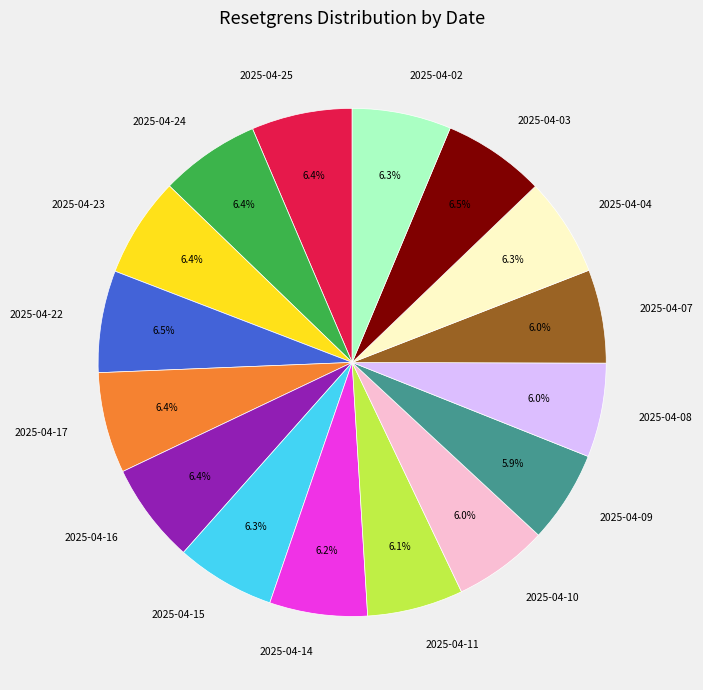

Approximately how many times larger is the value at 2025-04-17 compared to 2025-04-02?

1.0